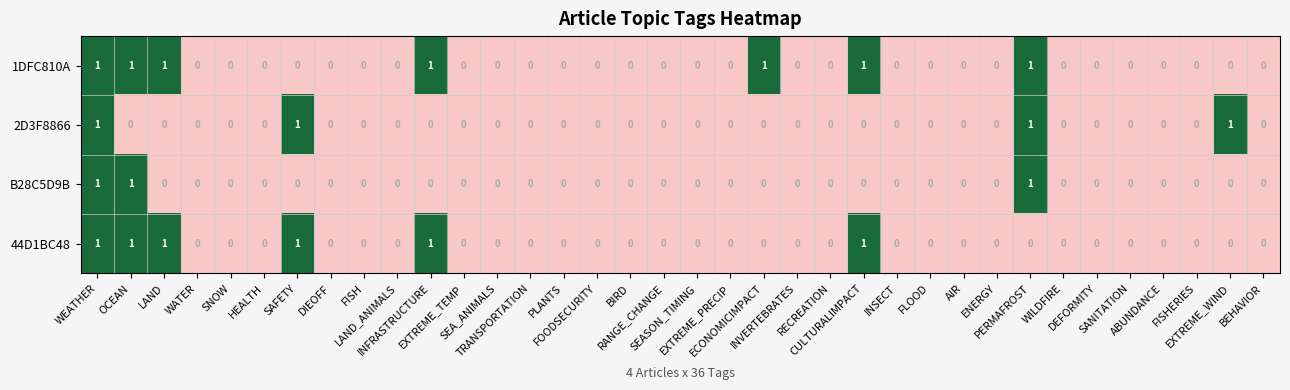

Count the number of categories in the chart.

36